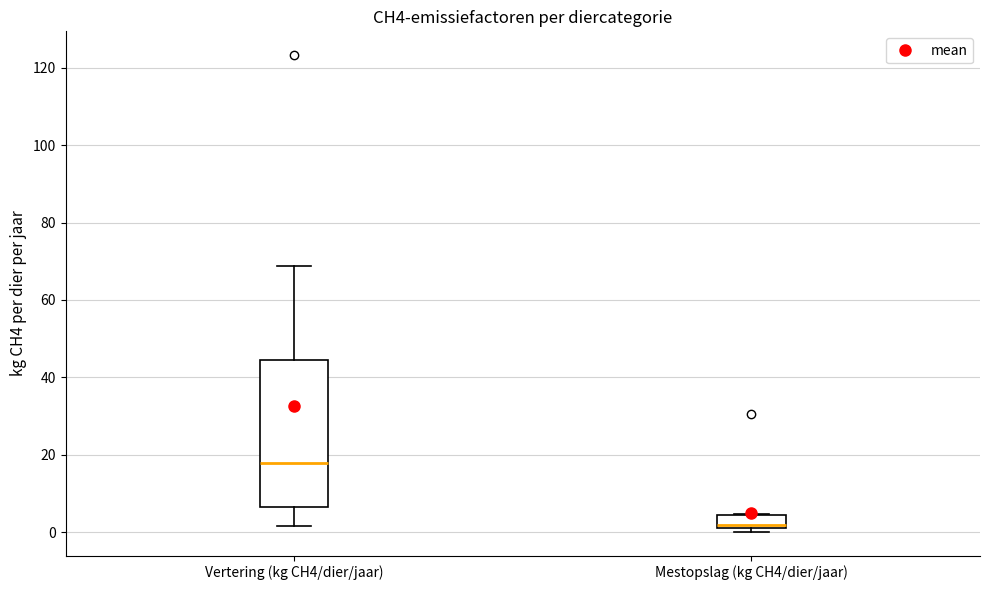

Which box is the tallest, from its lower edge to its upper edge?

Vertering (kg CH4/dier/jaar)